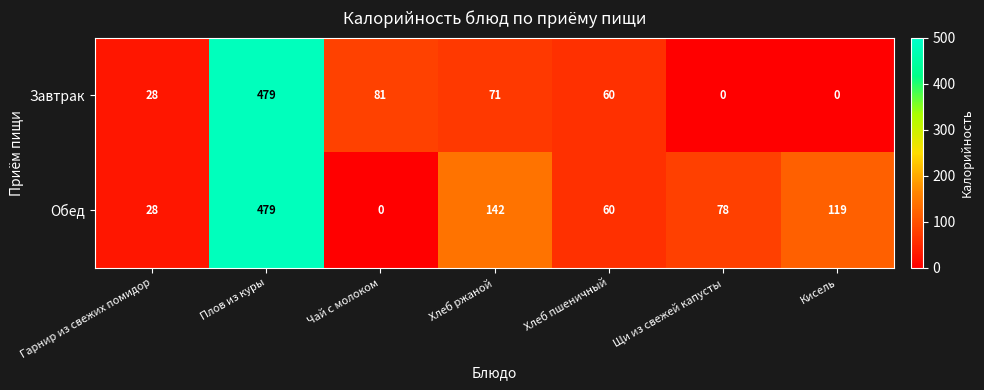

How many values in Завтрак are above zero?

5